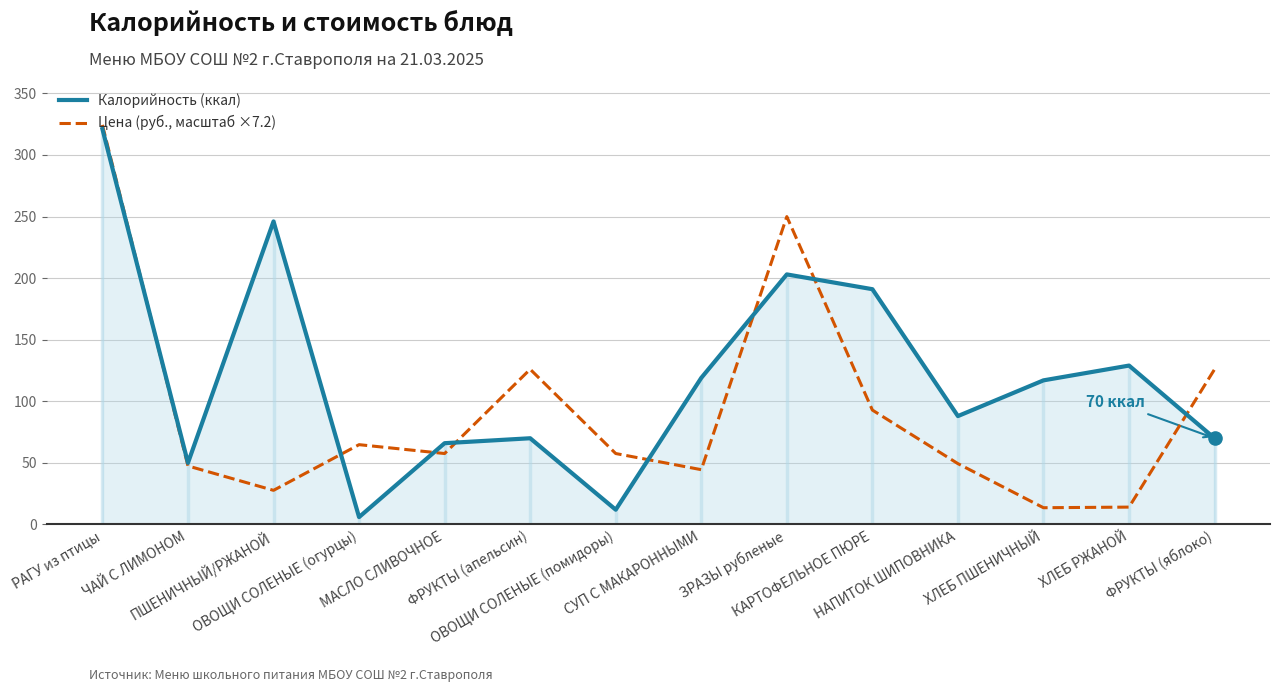

At how many categories does at least one series exceed 31?

14